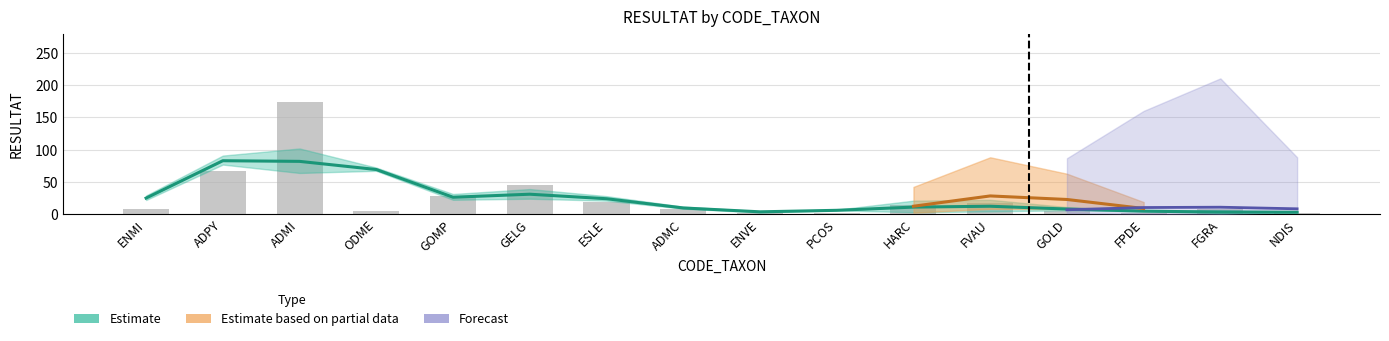

True or false: Forecast has a value of 3 at GOLD.

False